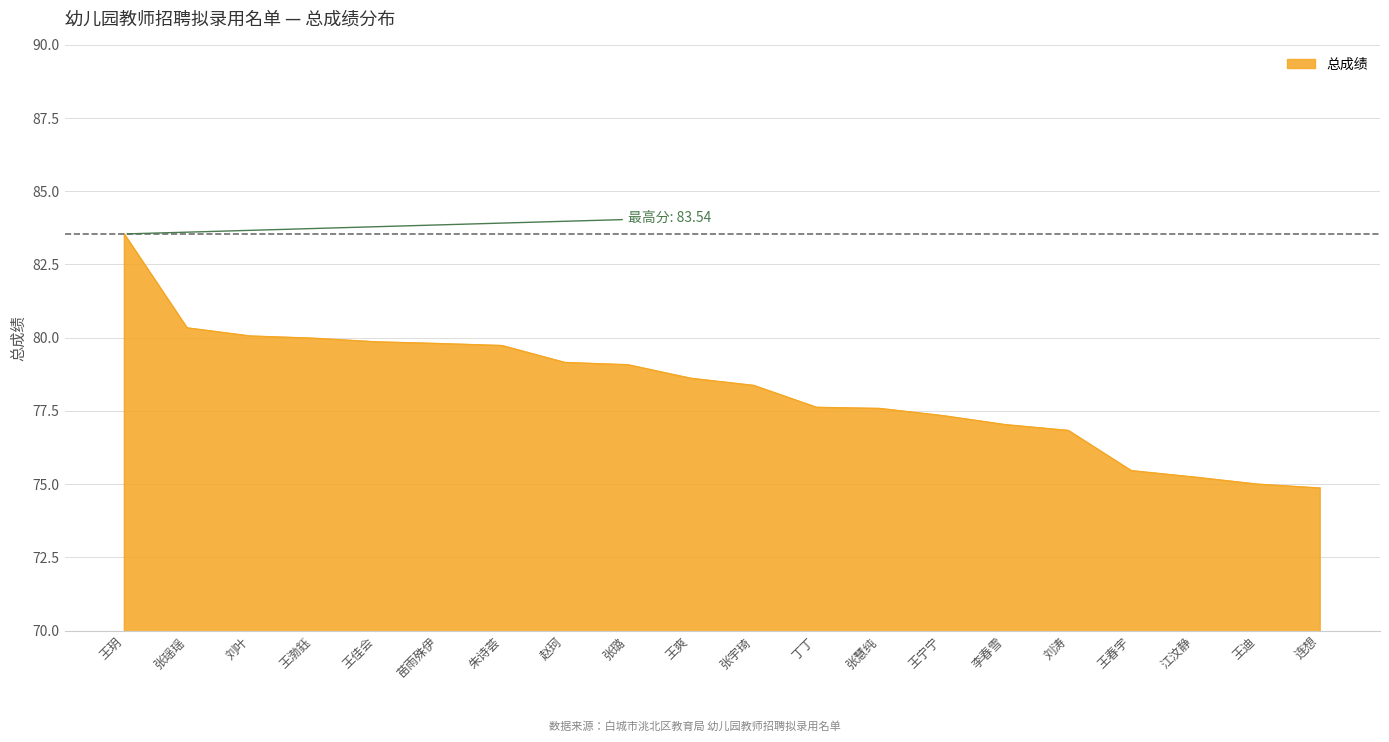

What is the average value?

78.3